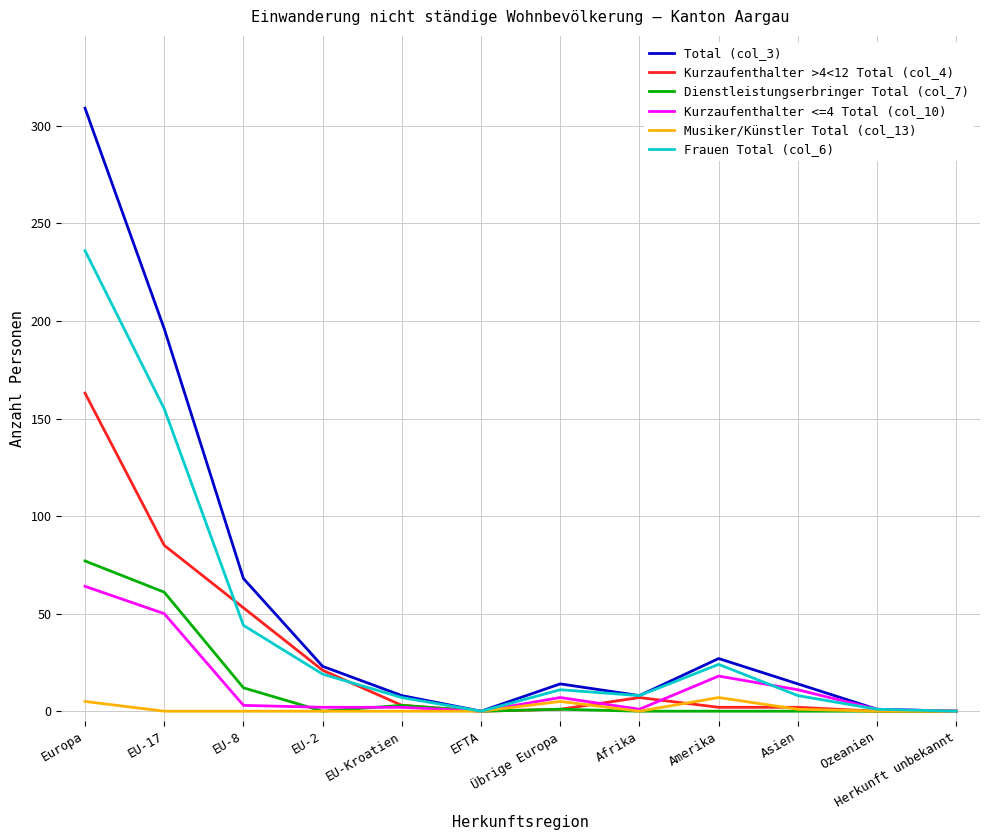

How many values in the Total (col_3) series are below 14?

5